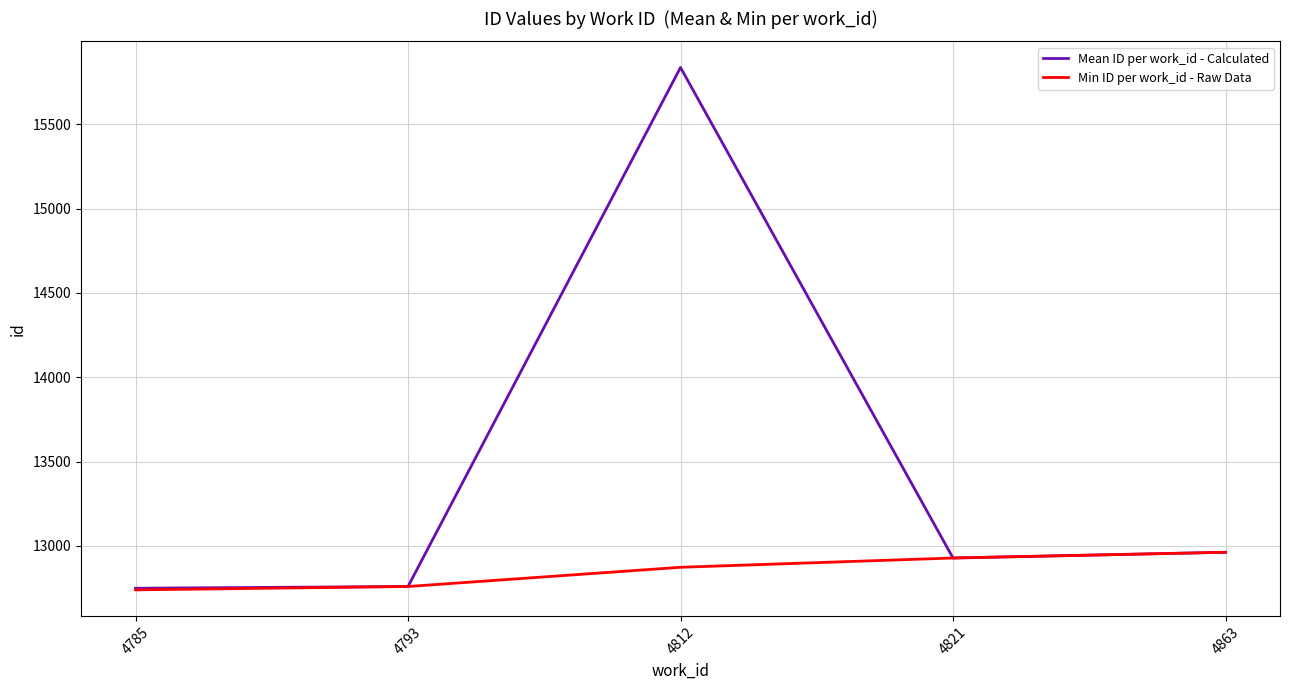

Rank the series by their maximum value, from lowest to highest.

Min ID per work_id - Raw Data, Mean ID per work_id - Calculated